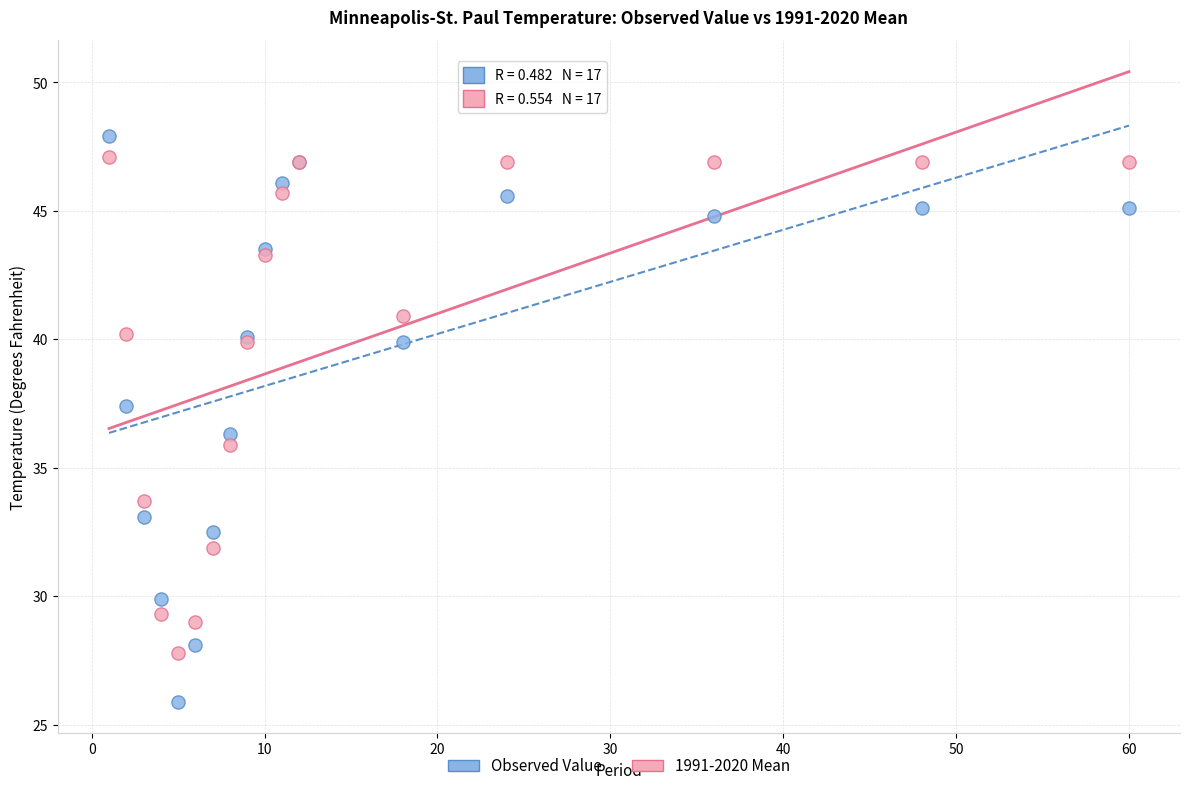

Which series contains the highest Y value?

Observed Value